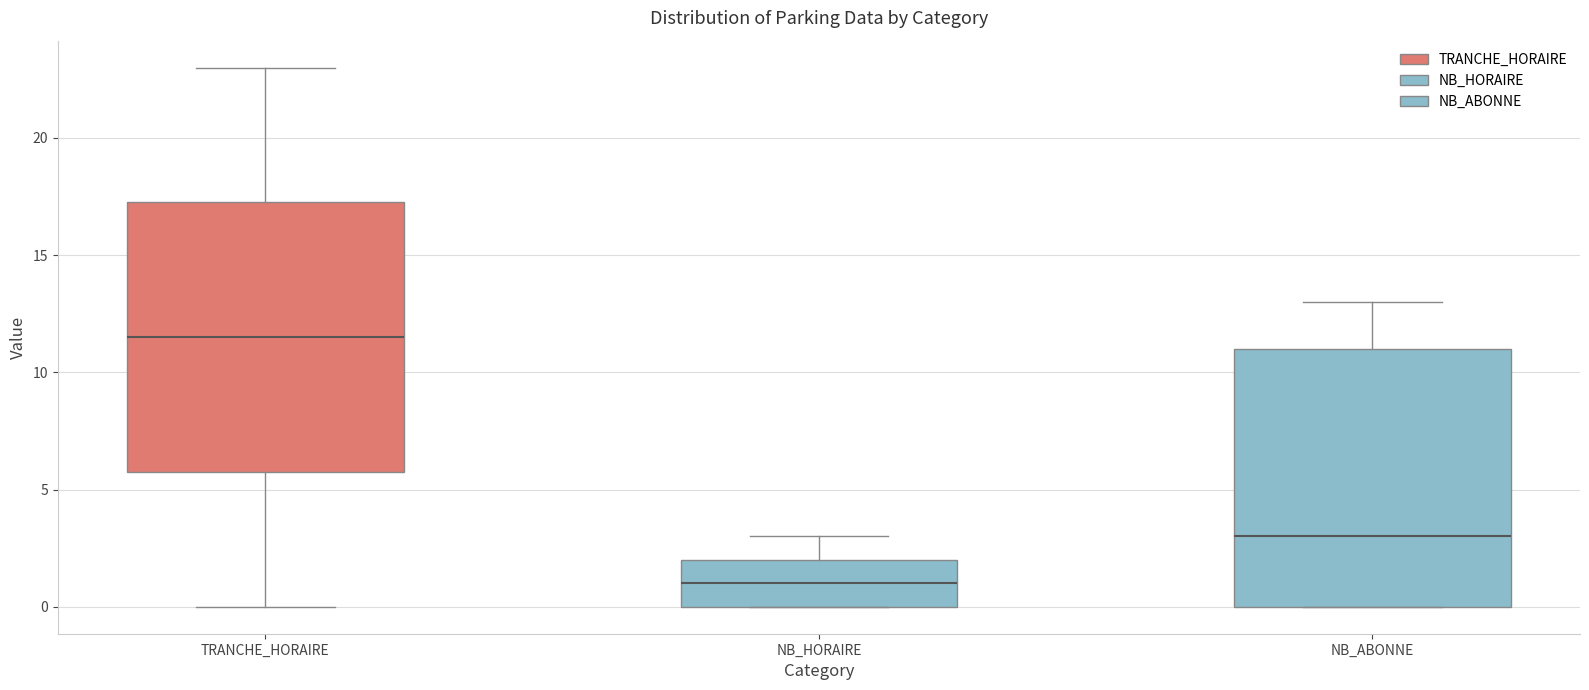

Comparing the boxes themselves (not the whiskers), which one is the tallest?

TRANCHE_HORAIRE